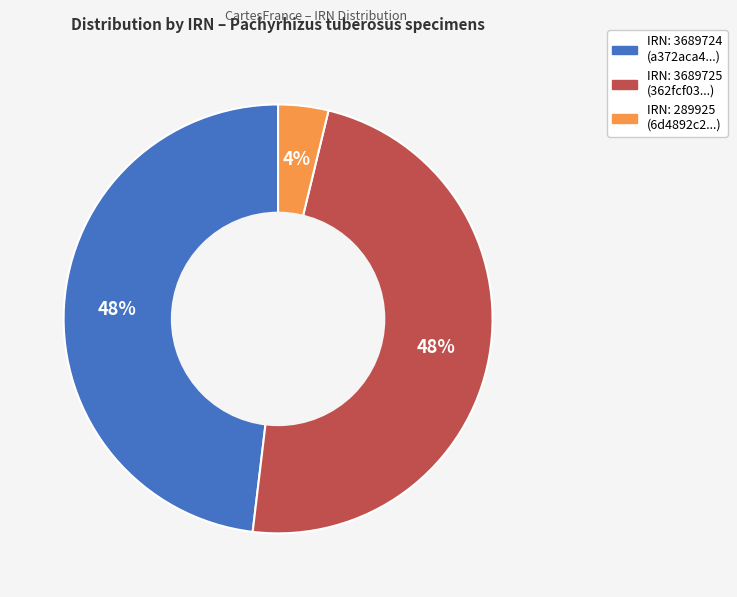

How many slices are in this pie chart?

3